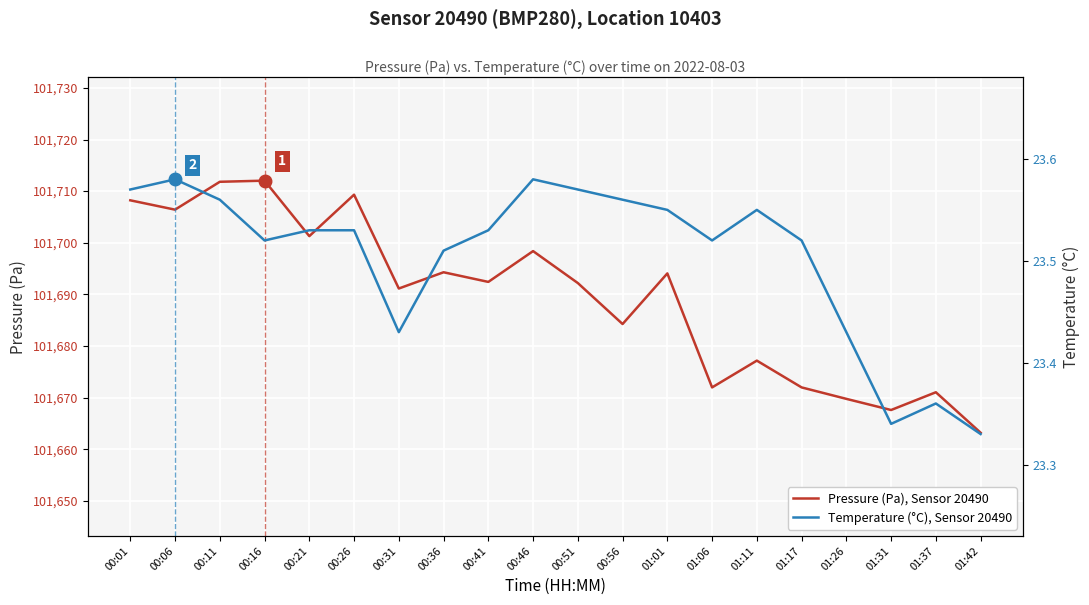

Rank the series by their average value, from lowest to highest.

Temperature (°C), Sensor 20490, Pressure (Pa), Sensor 20490